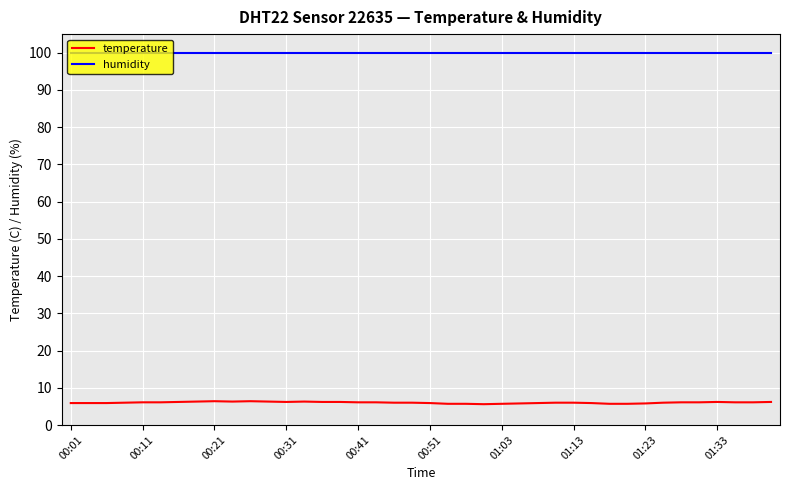

True or false: temperature and humidity intersect in this chart.

False